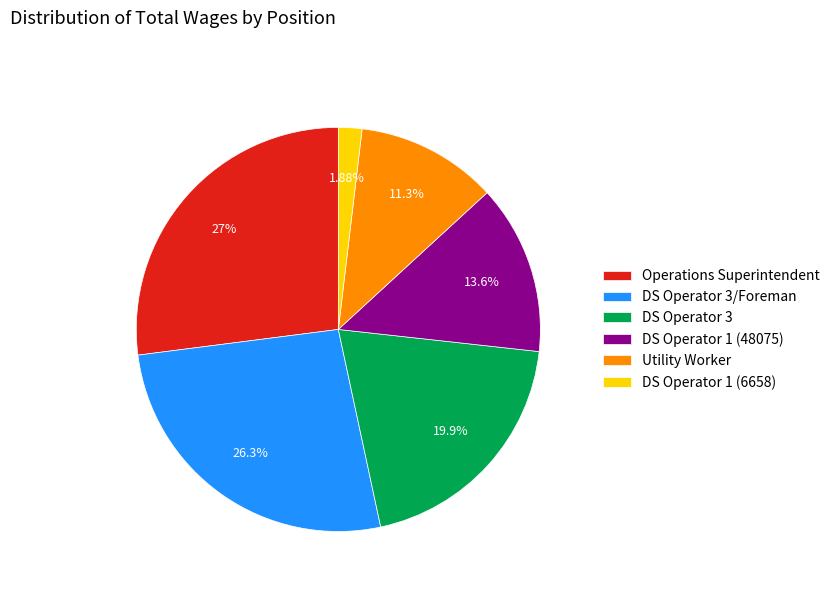

Does any single category account for the majority?

No